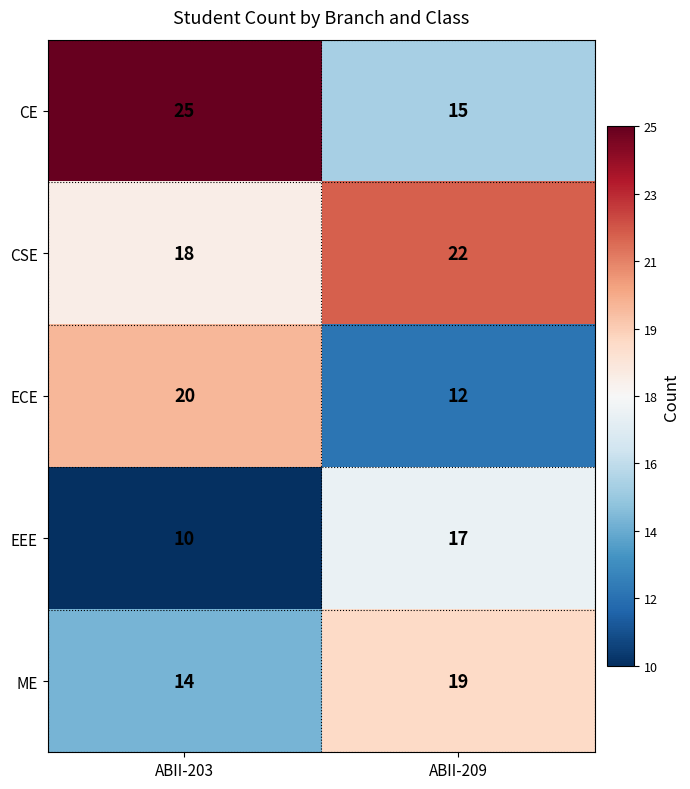

Which category has the lowest value in the ECE series?

ABII-209